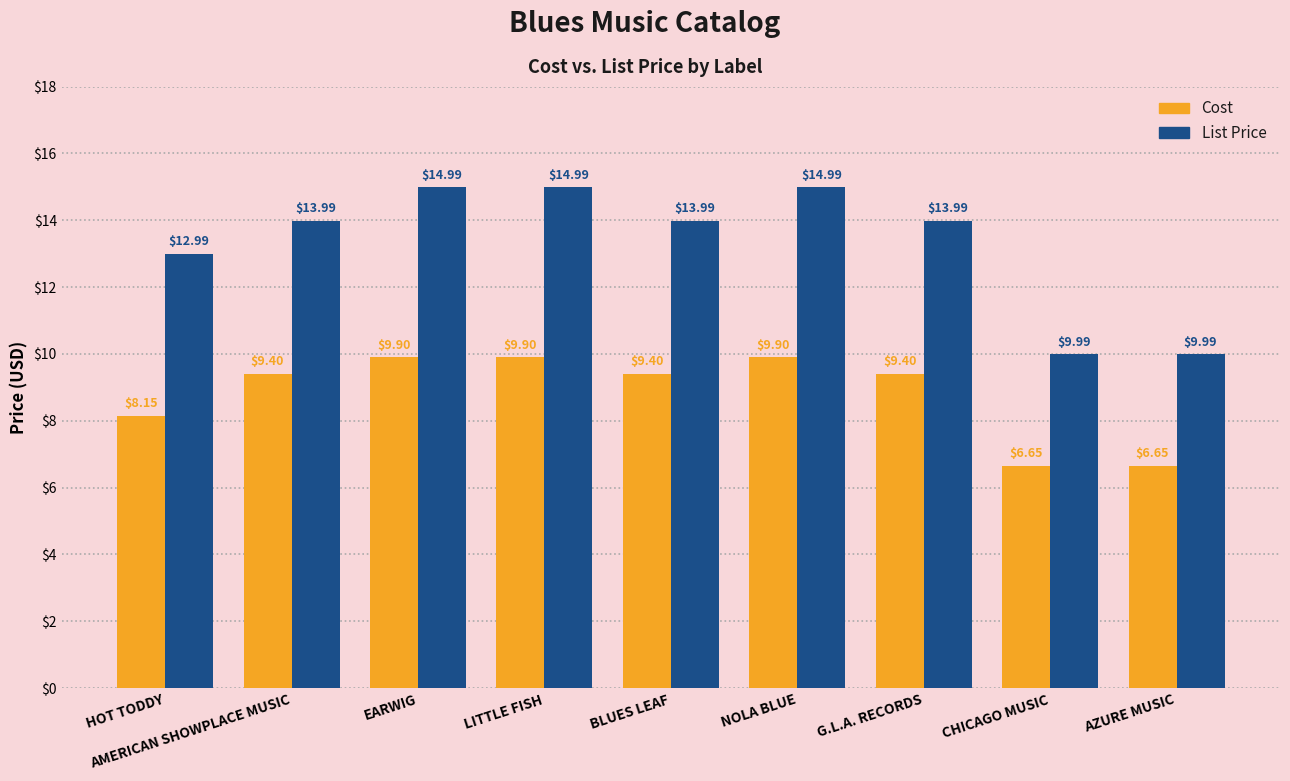

What is the total value across all series at BLUES LEAF?

23.4